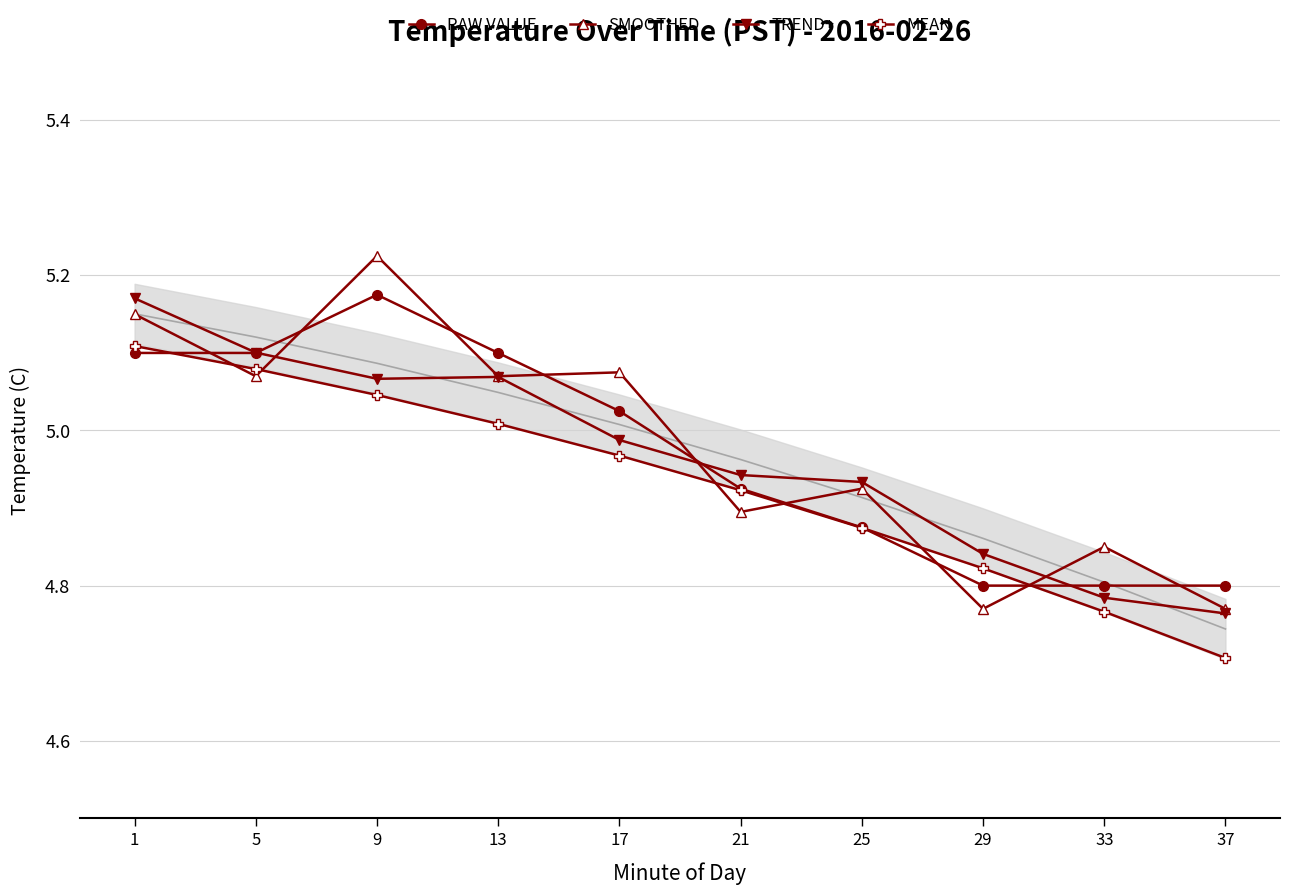

At which category does the chart reach its minimum across all series?

37